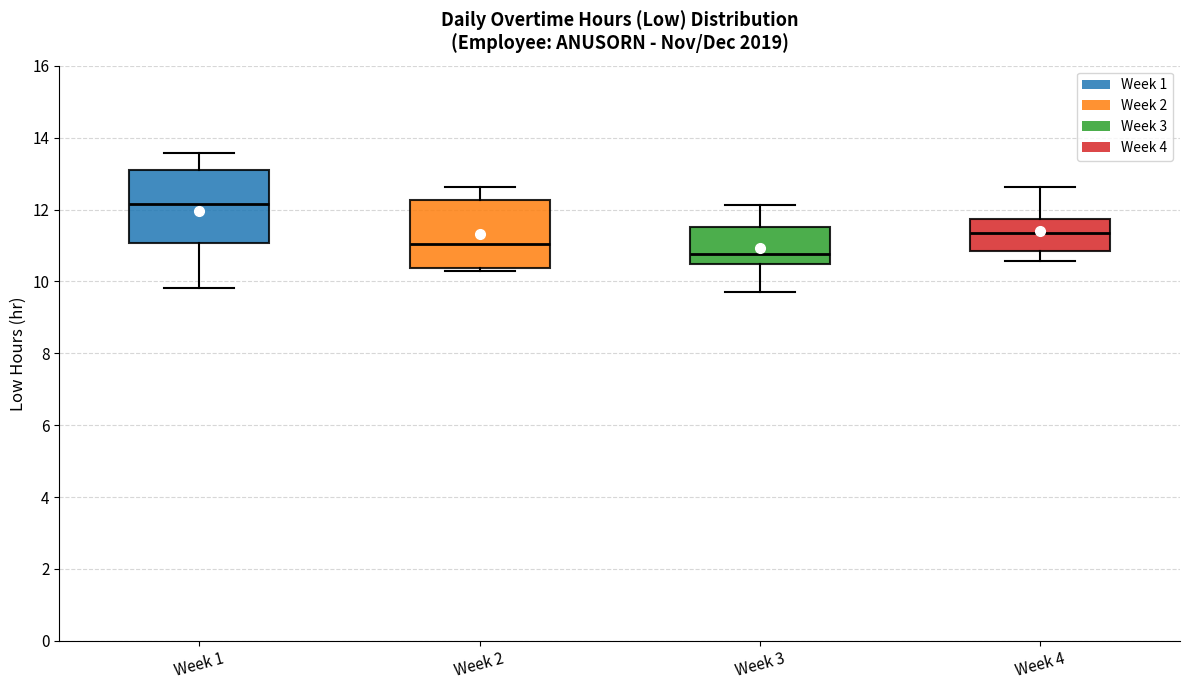

Reading left to right, transcribe this box plot: for each box, give where its median line is, the range the box spans, and where its two whiskers end, as read against the y-axis. The values are not printed on the chart, so give them approximately, as read against the axis.

Week 1: median 12.2, box 11.0 to 13.2, whiskers 9.8 to 13.6
Week 2: median 11.0, box 10.4 to 12.2, whiskers 10.2 to 12.6
Week 3: median 10.8, box 10.4 to 11.6, whiskers 9.8 to 12.2
Week 4: median 11.4, box 10.8 to 11.8, whiskers 10.6 to 12.6